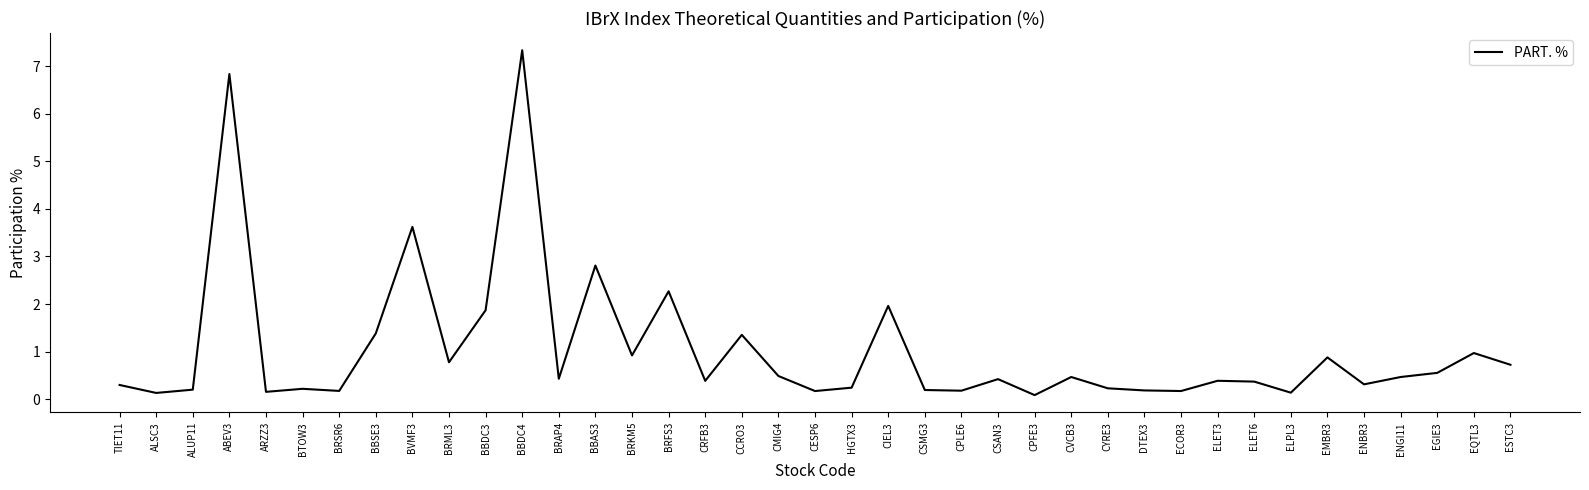

Is this an area chart (filled region under the line)?

No